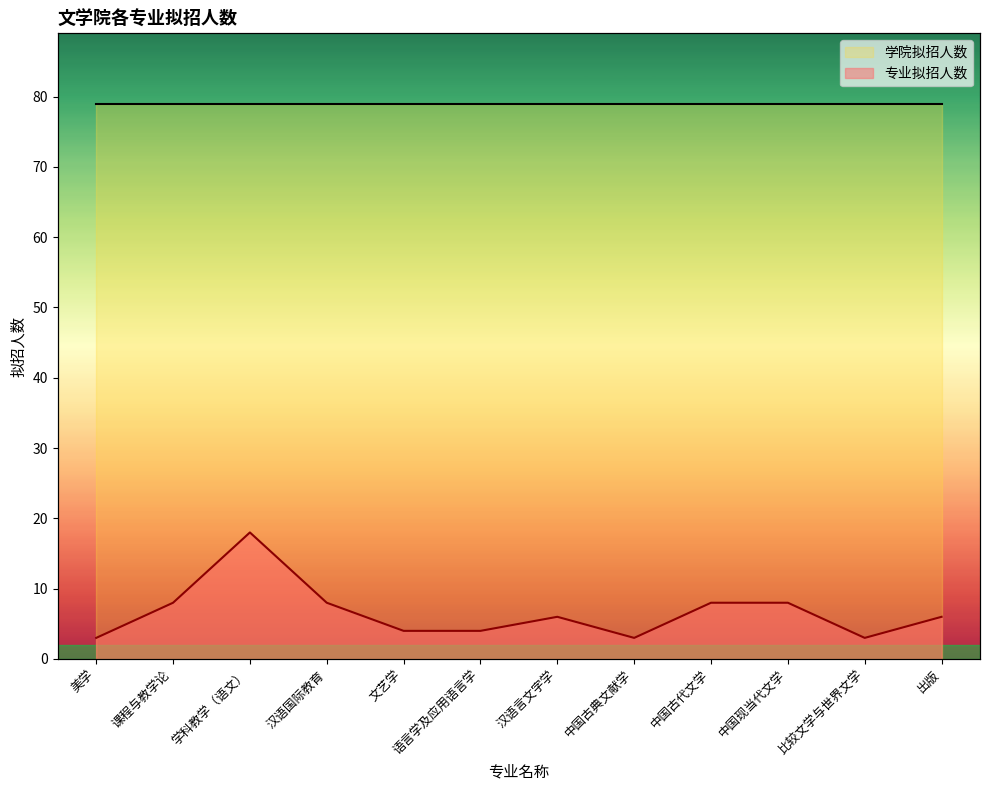

Reading right to left, list all the values displayed in this chart.

出版=6	比较文学与世界文学=3	中国现当代文学=8	中国古代文学=8	中国古典文献学=3	汉语言文字学=6	语言学及应用语言学=4	文艺学=4	汉语国际教育=8	学科教学（语文）=18	课程与教学论=8	美学=3